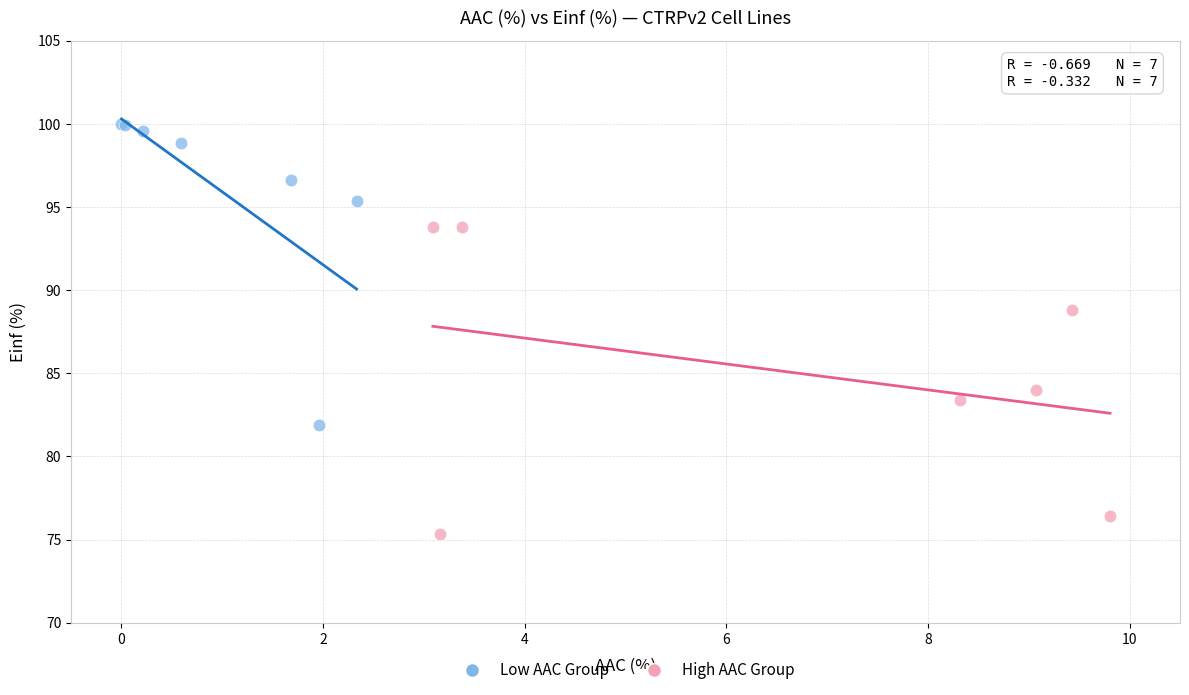

What are all the series names shown in the legend?

Low AAC Group, High AAC Group